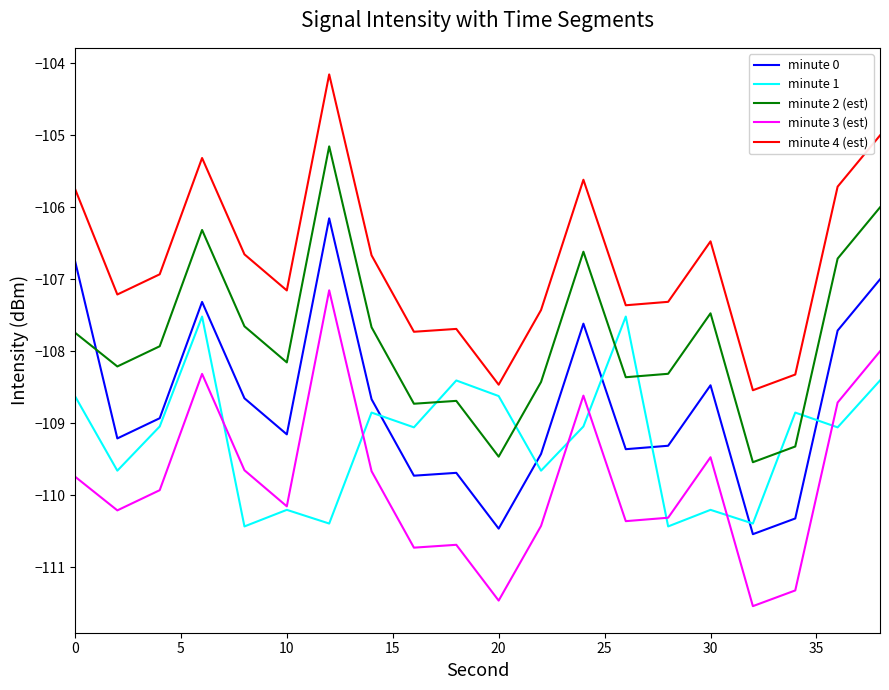

Rank the series by their maximum value, from lowest to highest.

minute 1, minute 3 (est), minute 0, minute 2 (est), minute 4 (est)